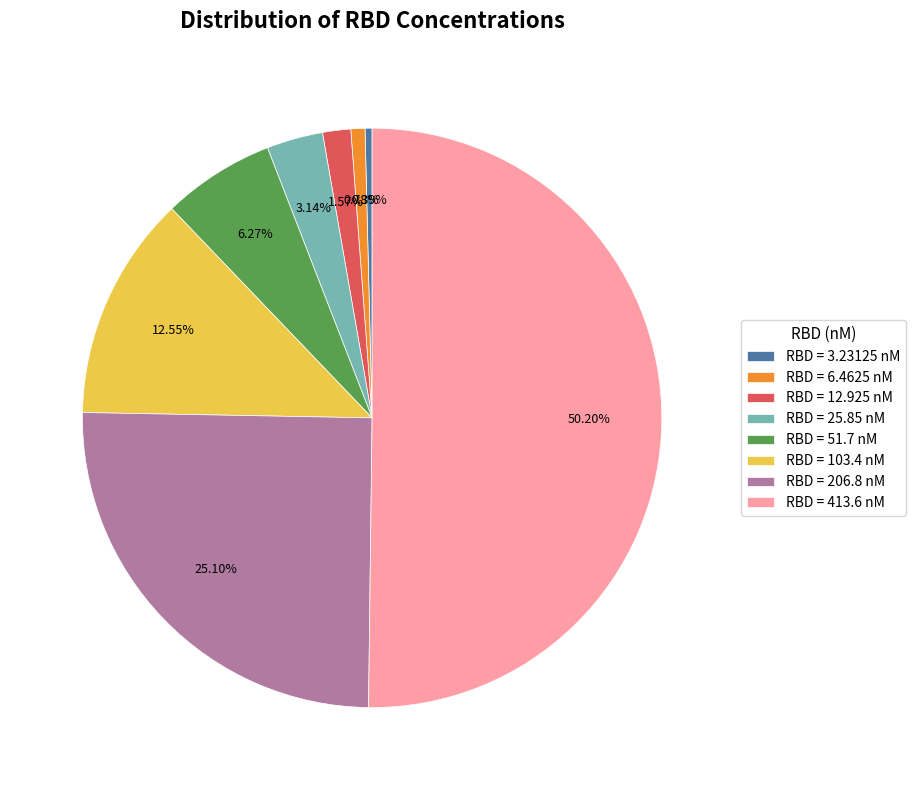

Does RBD = 206.8 nM represent more than half of the total?

No